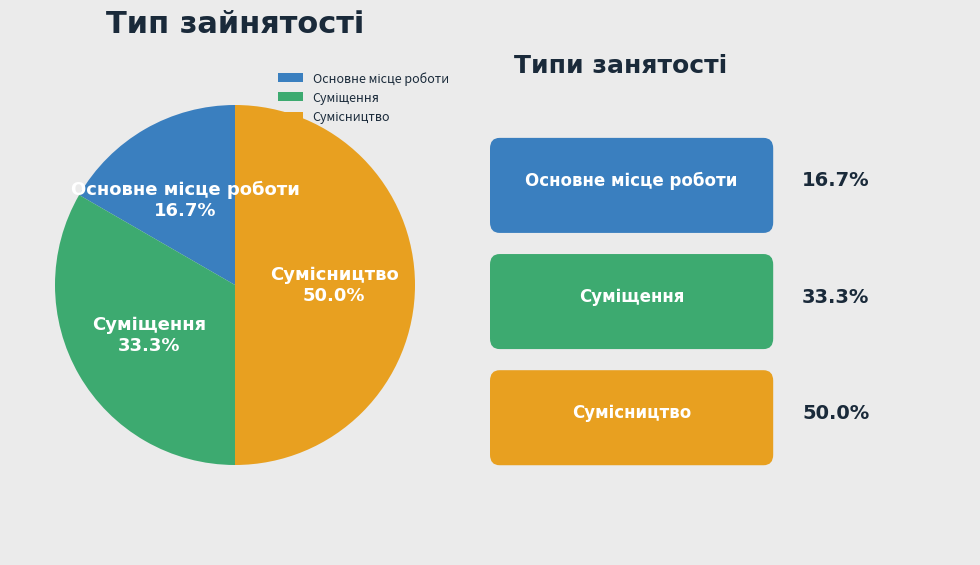

Does Суміщення represent more than half of the total?

No